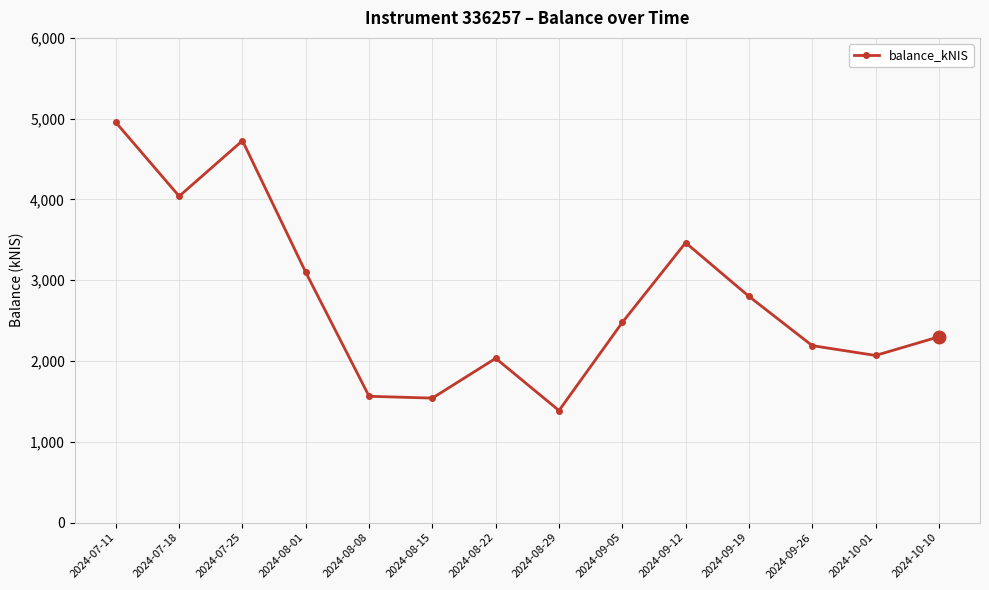

The chart shows a value of 4953.3 at 2024-07-11. True or false?

True